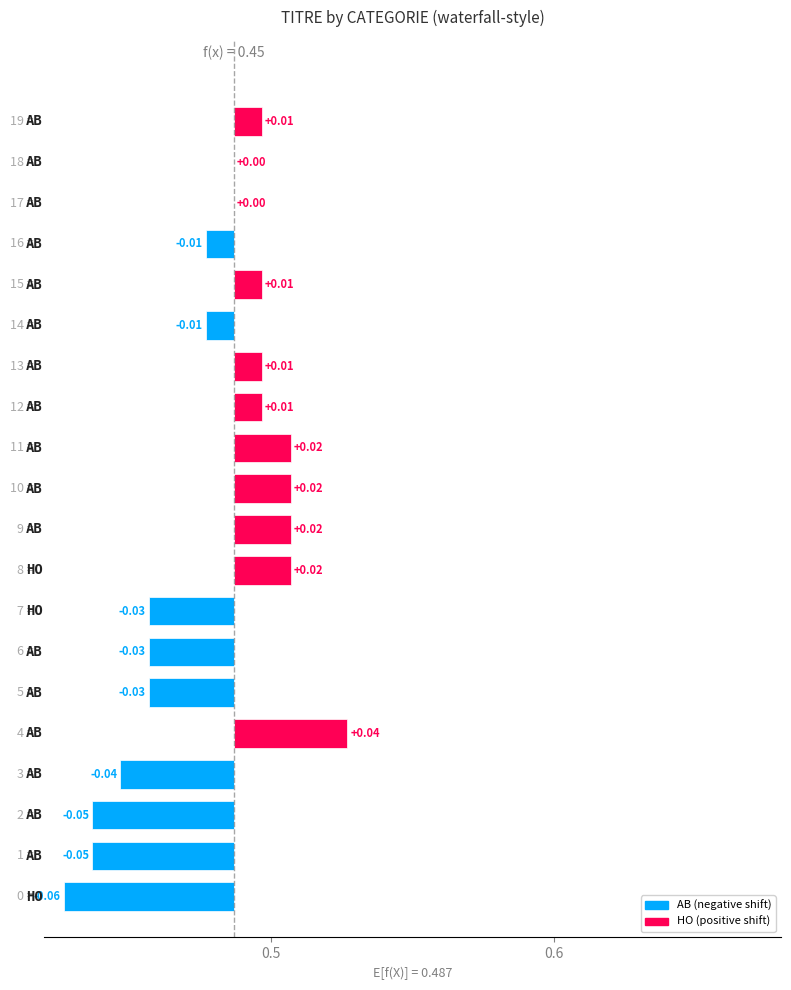

The value at 2 is 4. True or false?

False